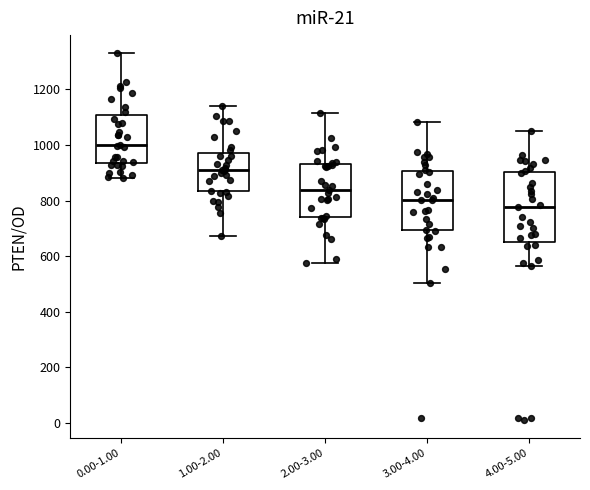

Where is the lower edge of the box for 3.00-4.00 on the y-axis? The values are not printed on the chart, so give them approximately, as read against the axis.

700